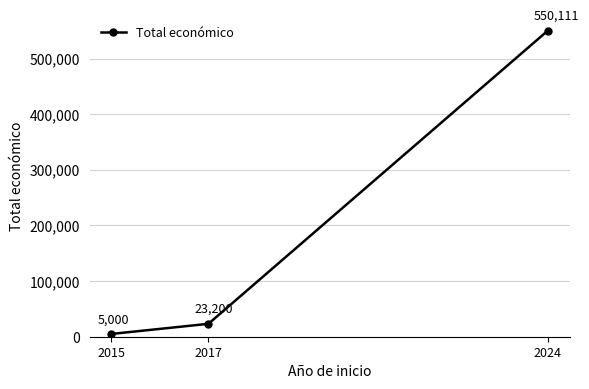

Is it true that the value at 2017 is 5107?

False